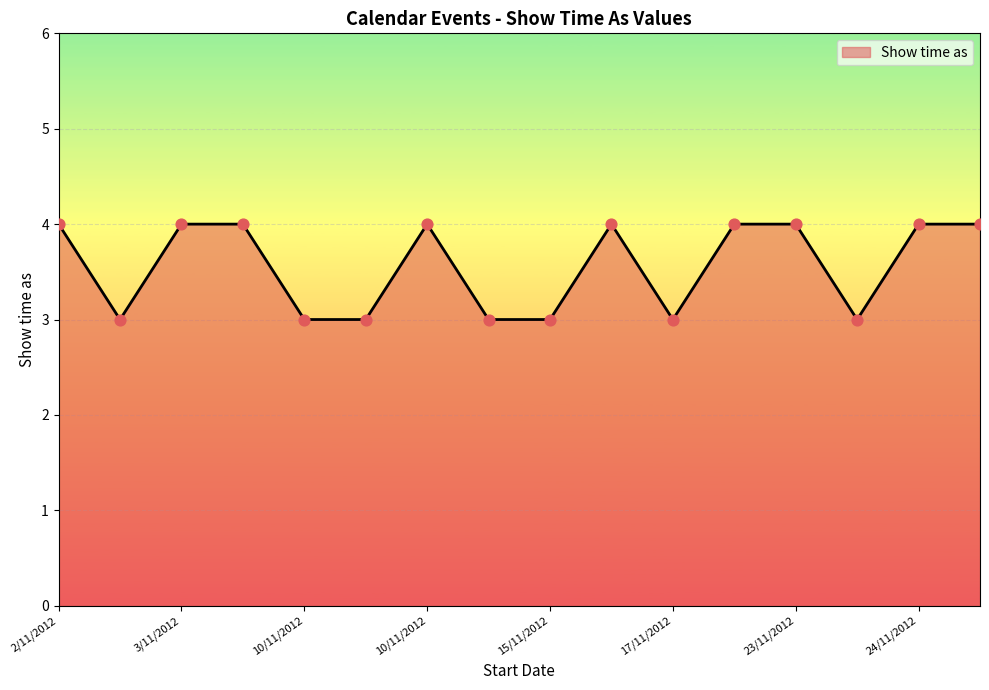

What is the greatest value displayed?

4